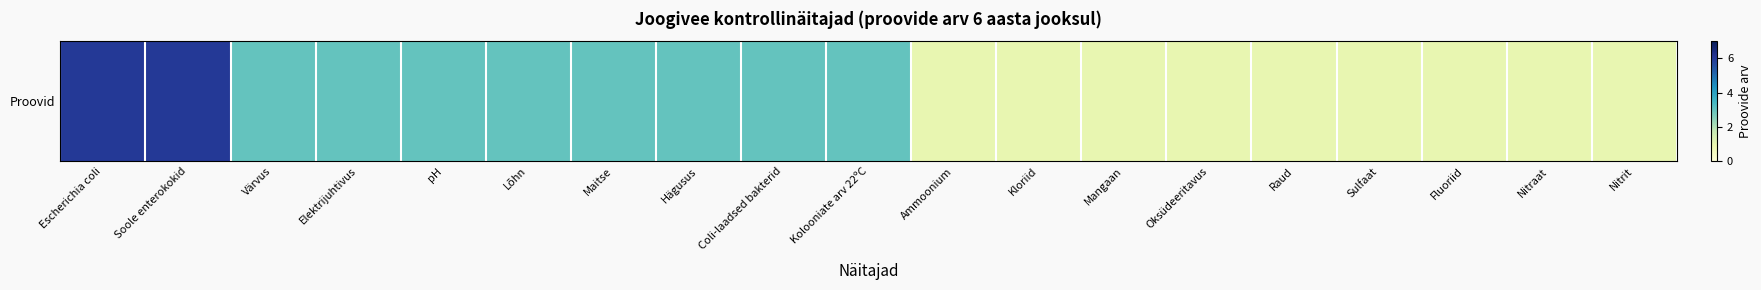

What is the maximum value shown in the chart?

6